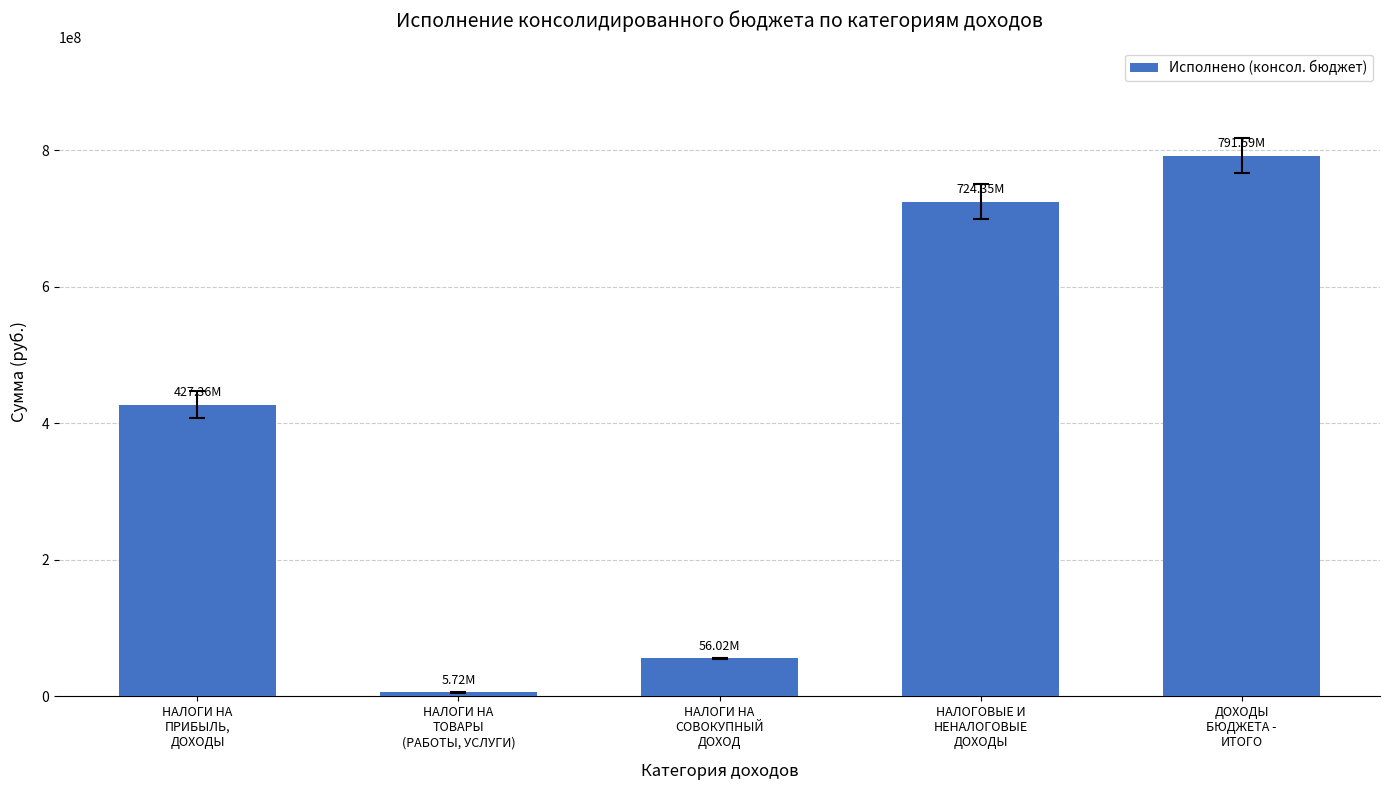

At which label does the data first exceed 427356846?

НАЛОГИ НА
ПРИБЫЛЬ,
ДОХОДЫ